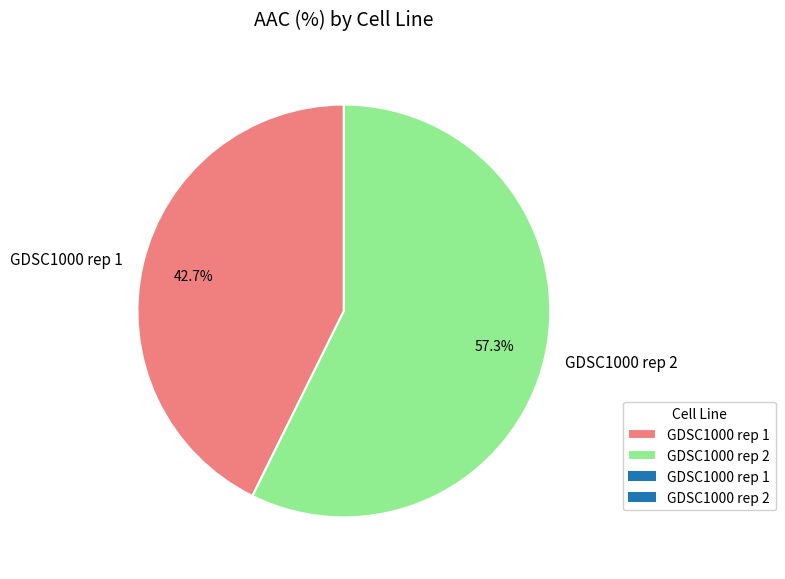

What is the total percentage of GDSC1000 rep 1 and GDSC1000 rep 2?

100.0%